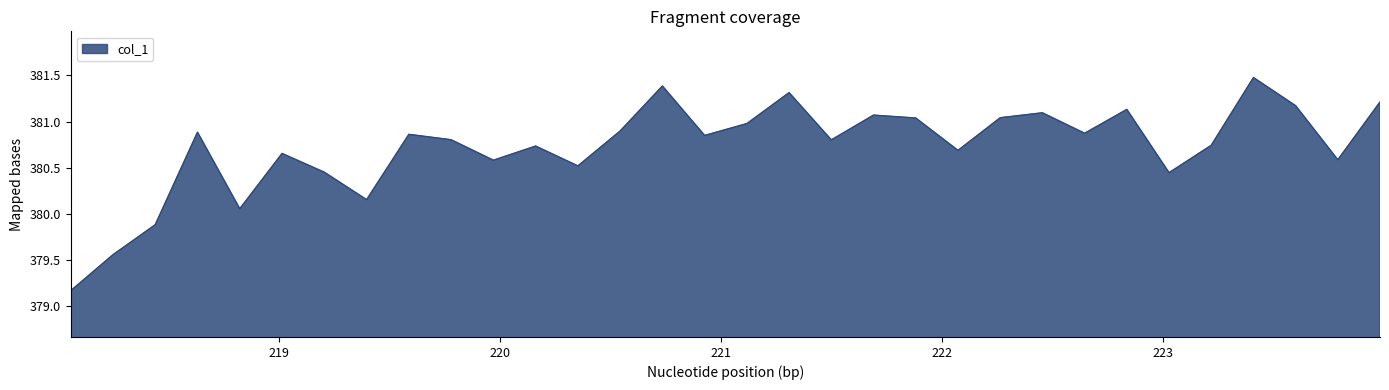

What is the difference between the maximum and minimum values?

2.3